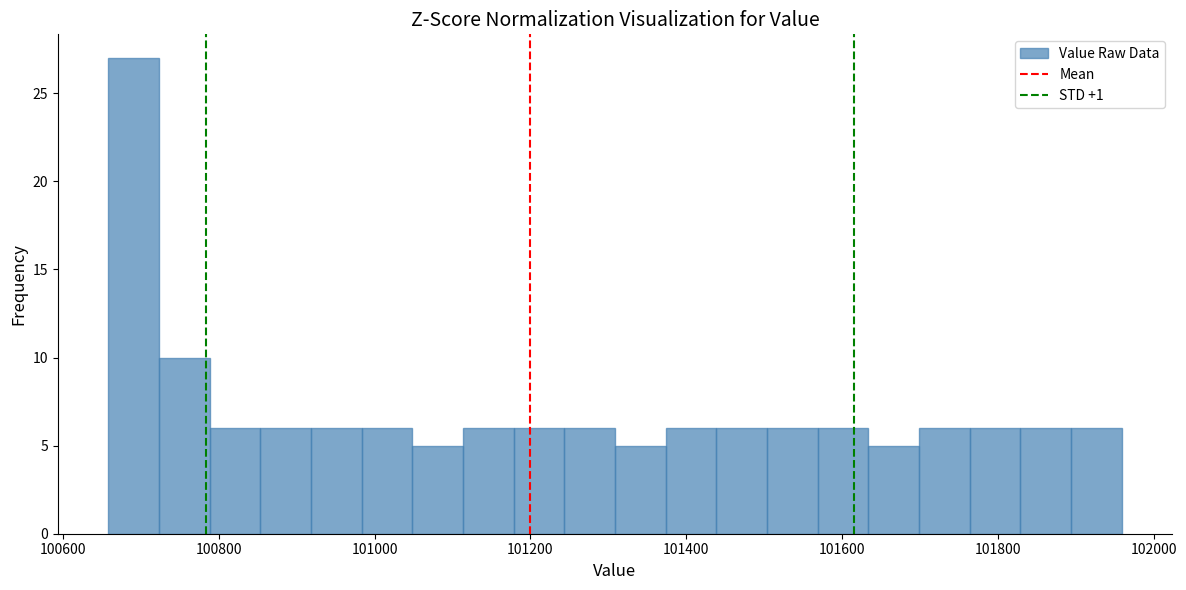

Read against the x-axis, roughly where is the centre of the tallest bar?

100700